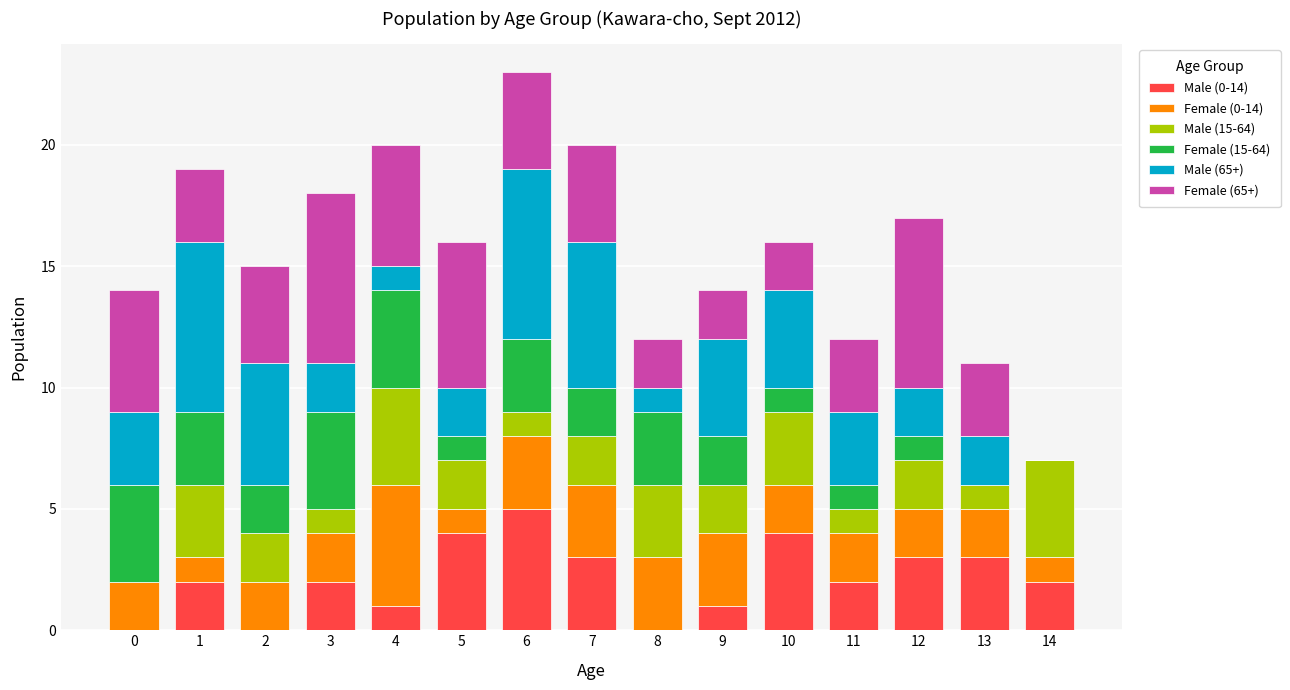

At which category is the sum across all series the highest?

6